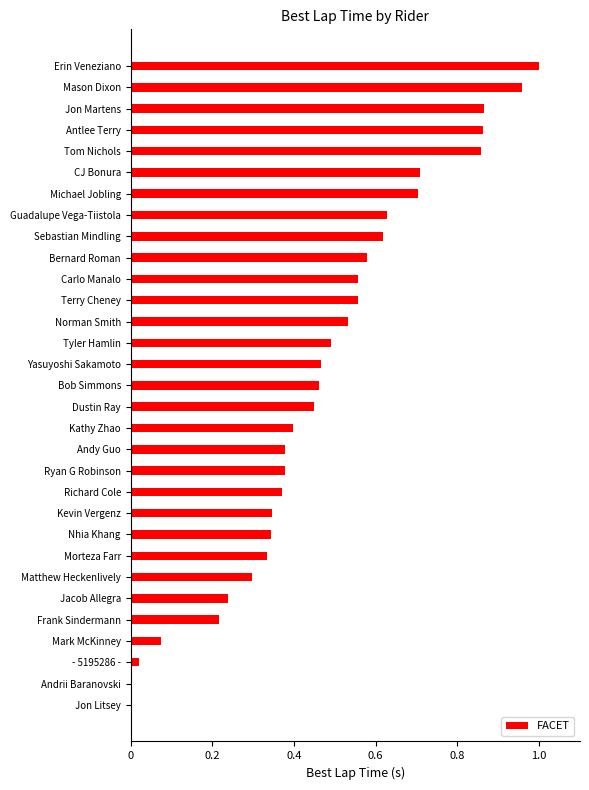

Which category has the highest value across all series?

Erin Veneziano